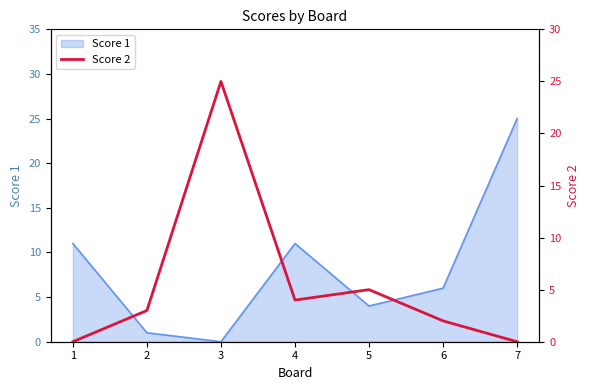

Is it true that Score 1 equals 1 at 6?

False